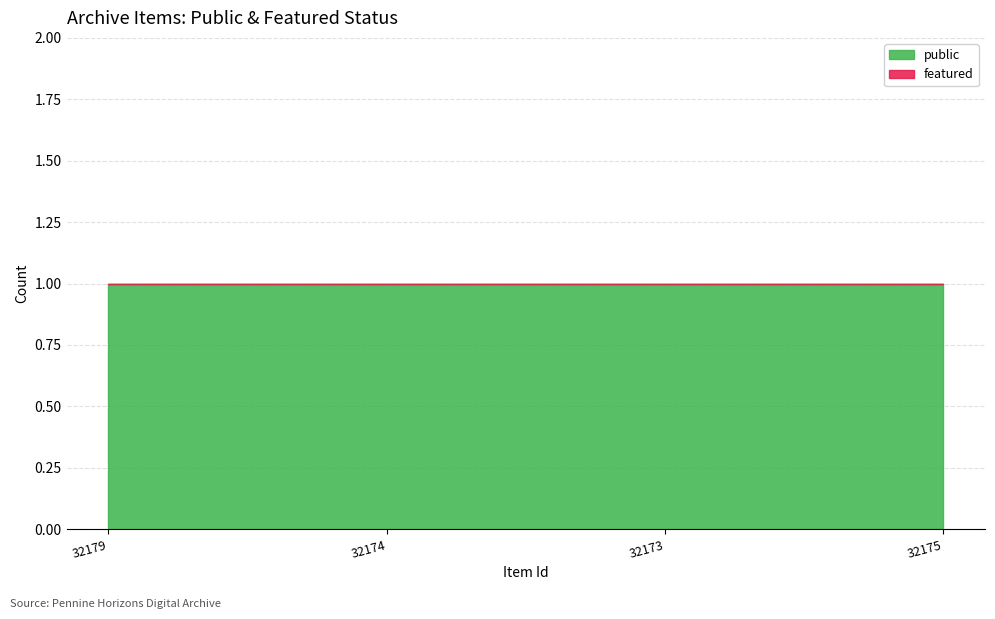

What is the spread (max minus min) of values at 32174?

1